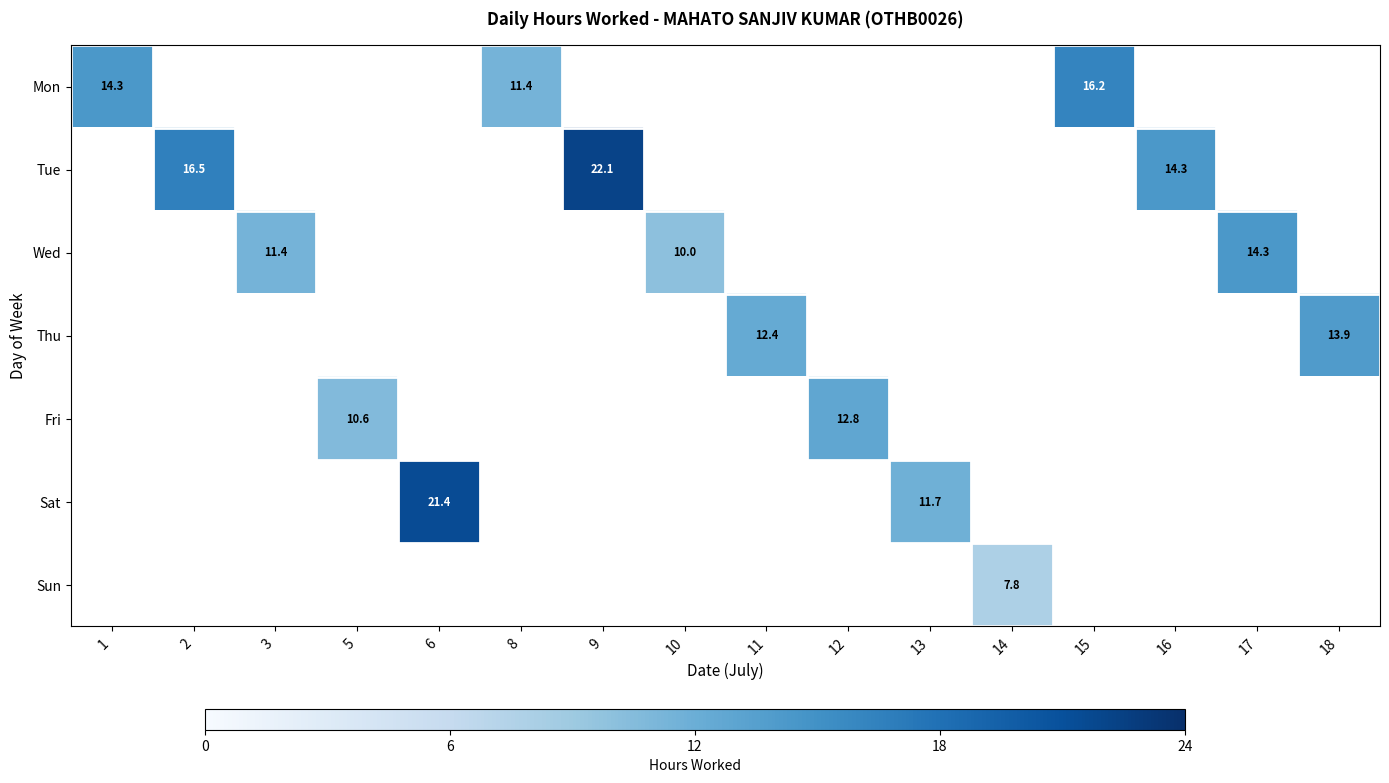

What is the total value across all series at 9?

22.1